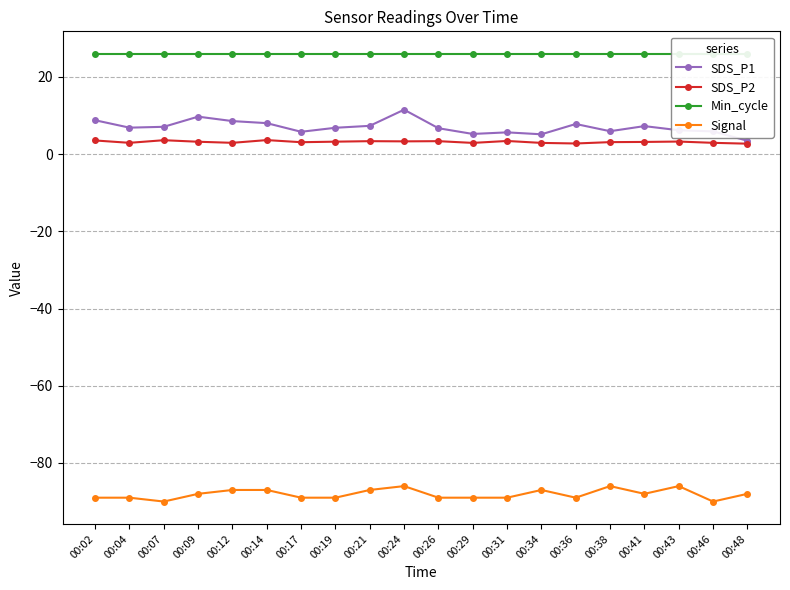

What is the greatest value displayed?

26.0